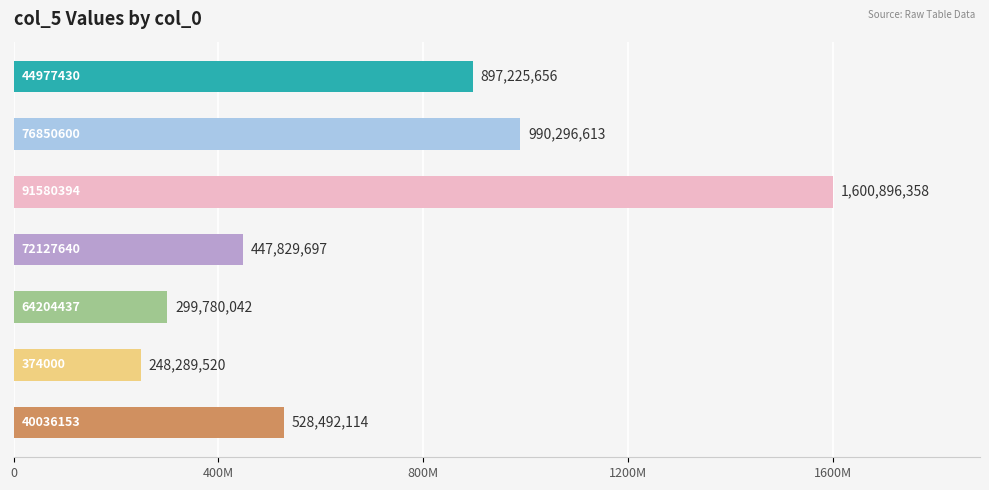

Are the bars grouped side by side (vs. stacked)?

No